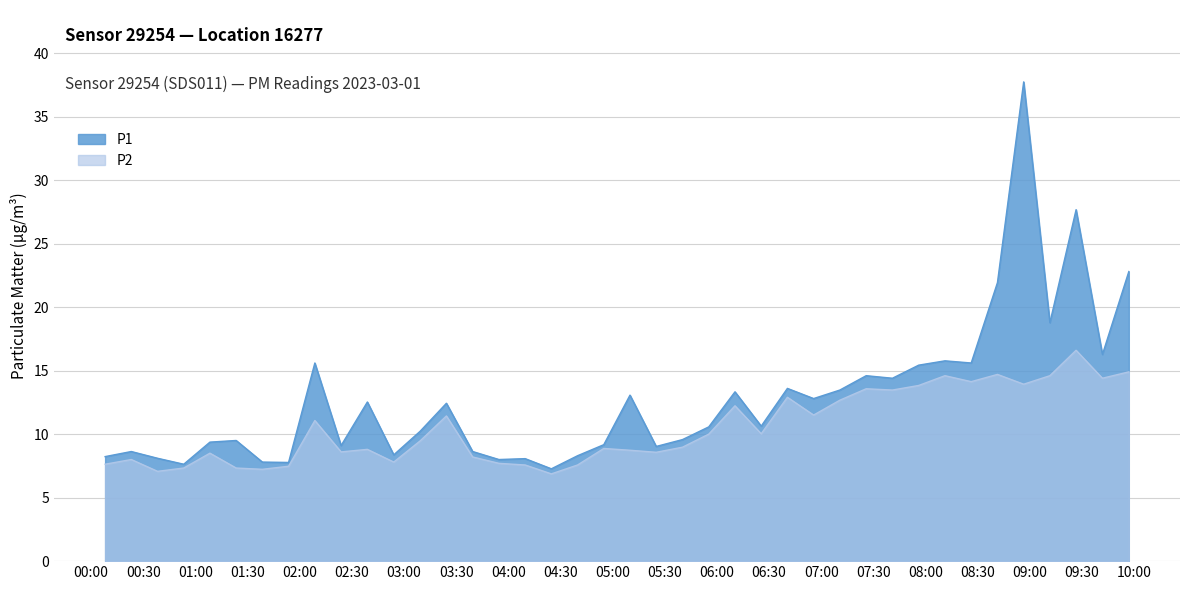

Which category has the highest value in the P1 series?

2023-03-01T08:56:28